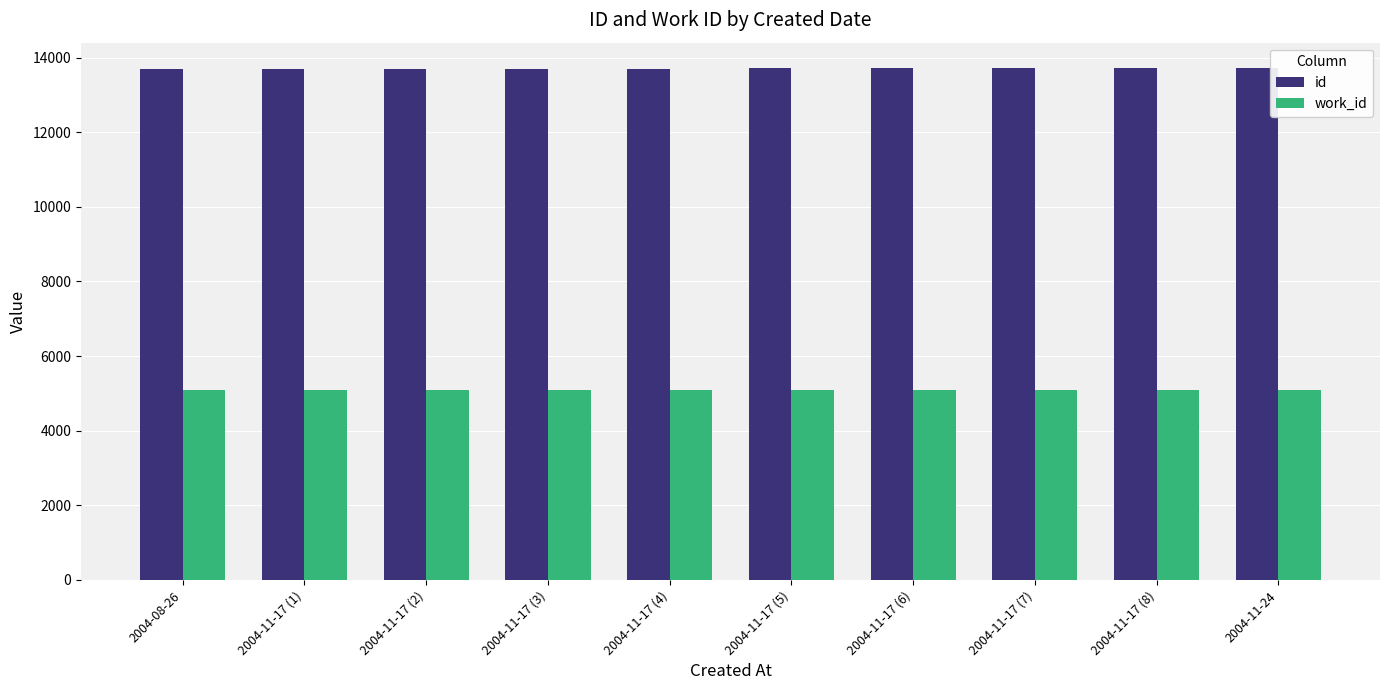

What is the maximum value for id?

13716